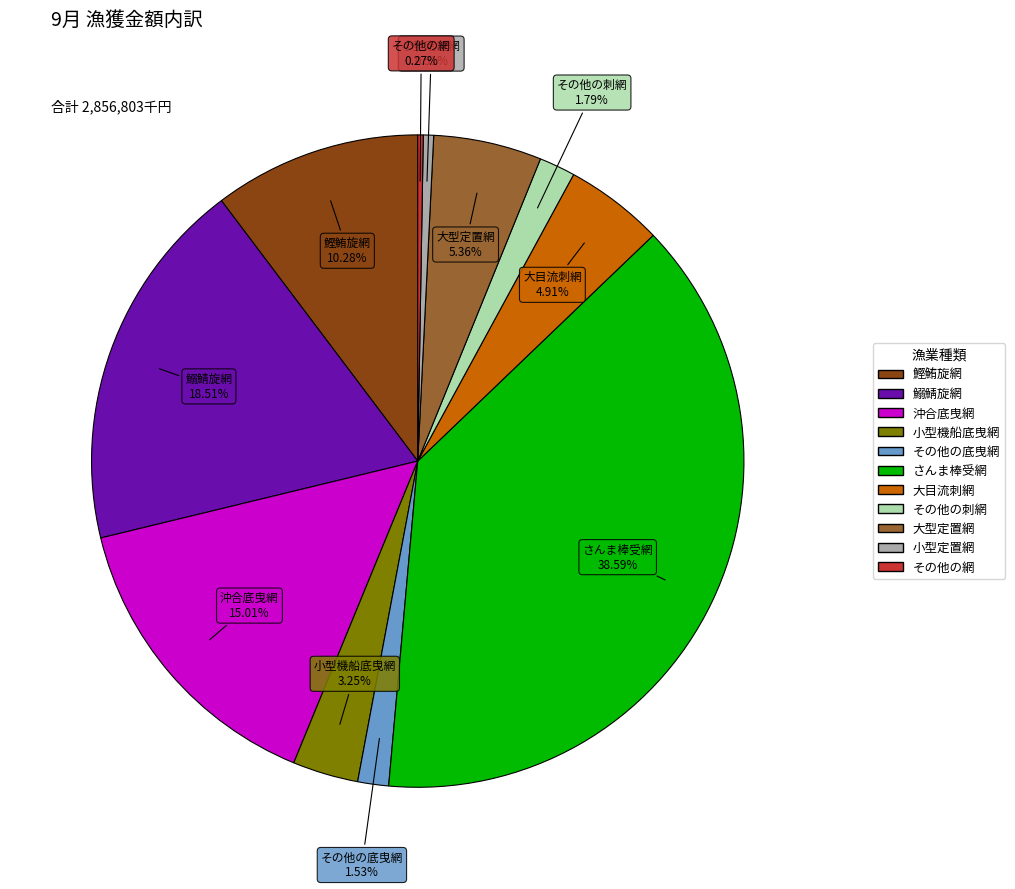

True or false: 小型定置網 accounts for 1% of the total.

True